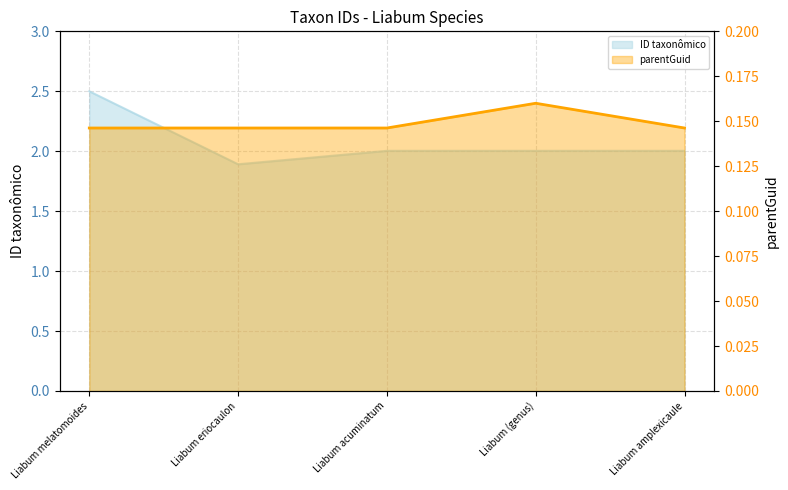

What is the label of the 1st point from the left?

Liabum melatomoides